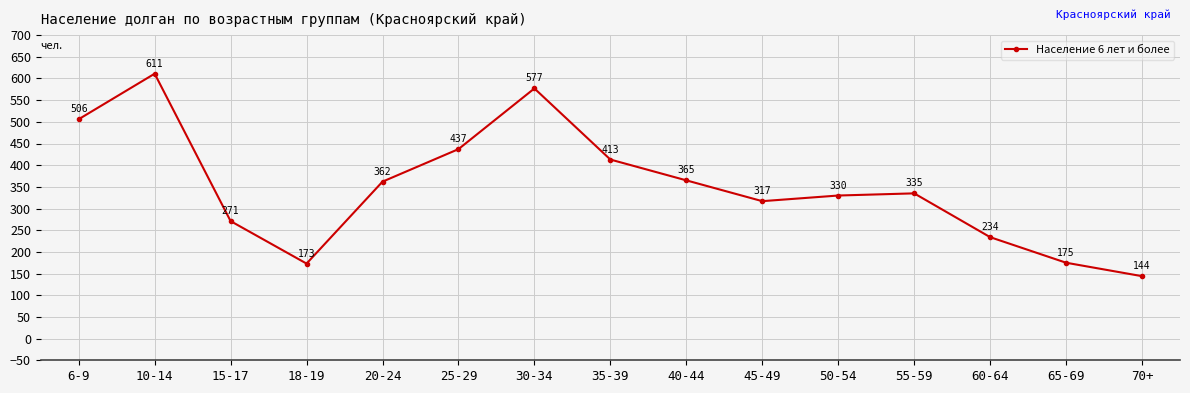

What is the sum of all values?

5250